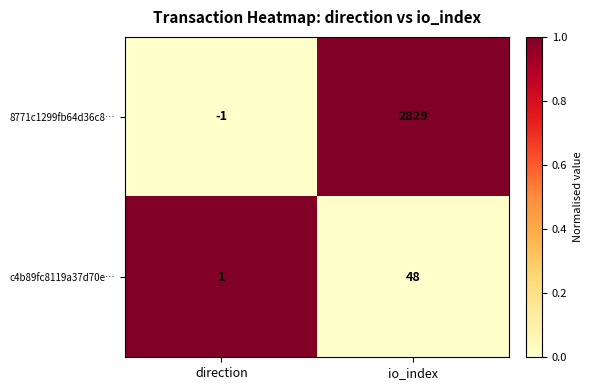

List the series in order of their overall mean, lowest first.

c4b89fc8119a37d70e…, 8771c1299fb64d36c8…